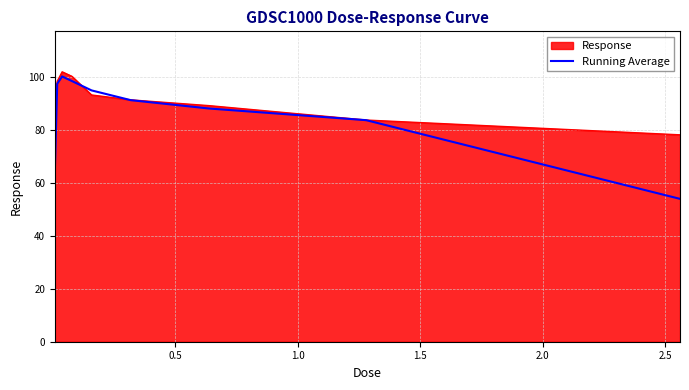

Which series has the largest total across all categories?

Response